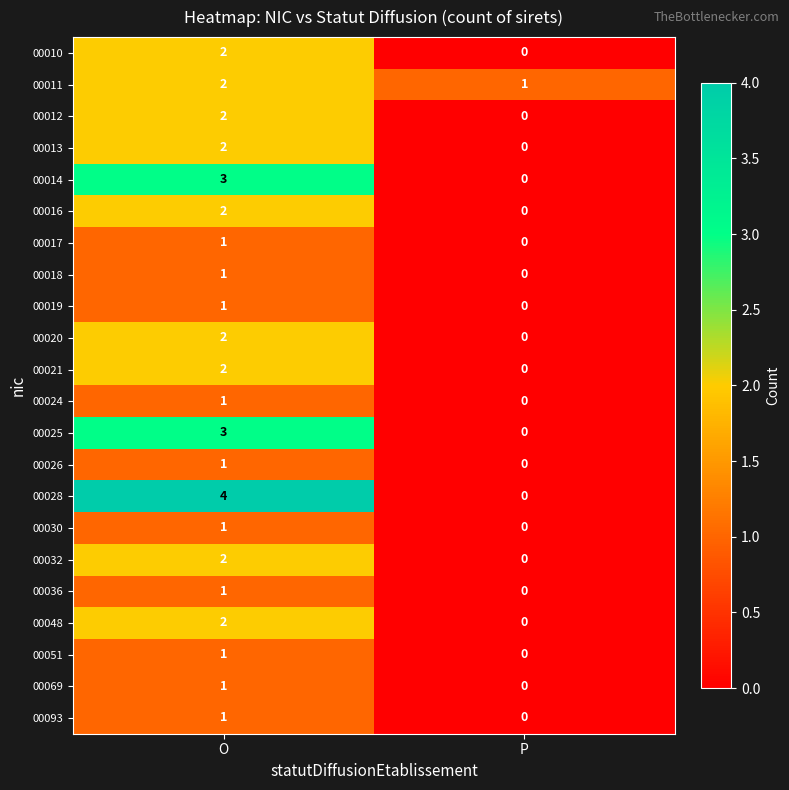

What is the sum of the 00011 values at O and P?

3